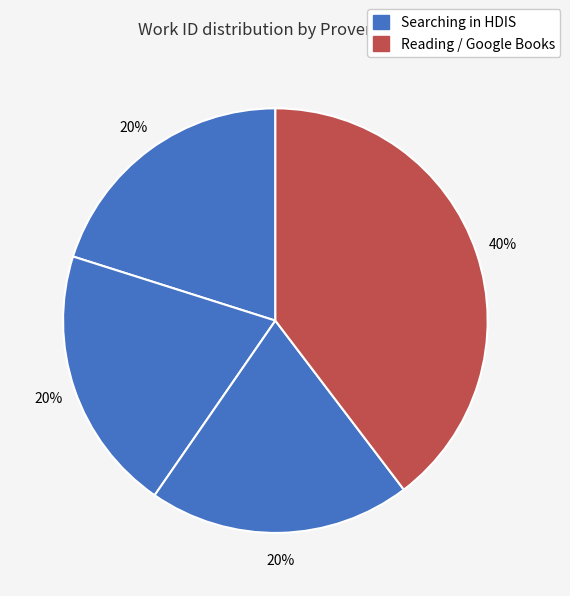

How many slices are in this pie chart?

4